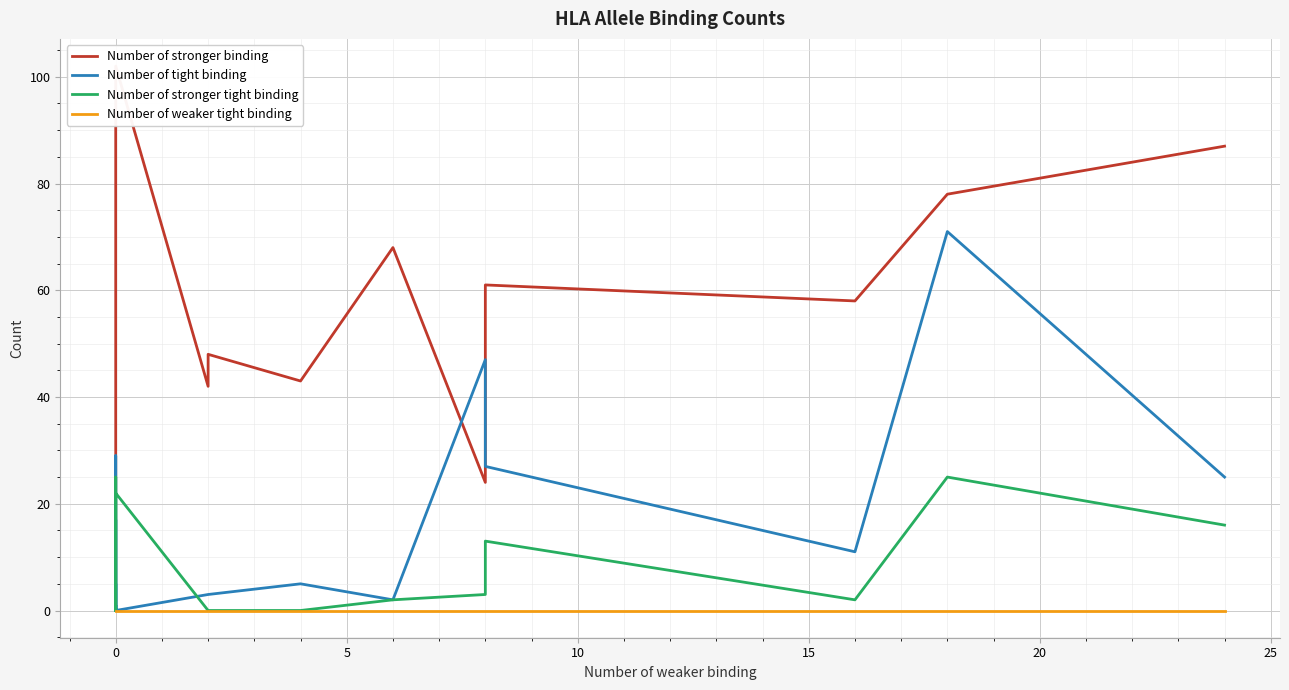

Is it true that Number of stronger binding equals 4 at 0?

False